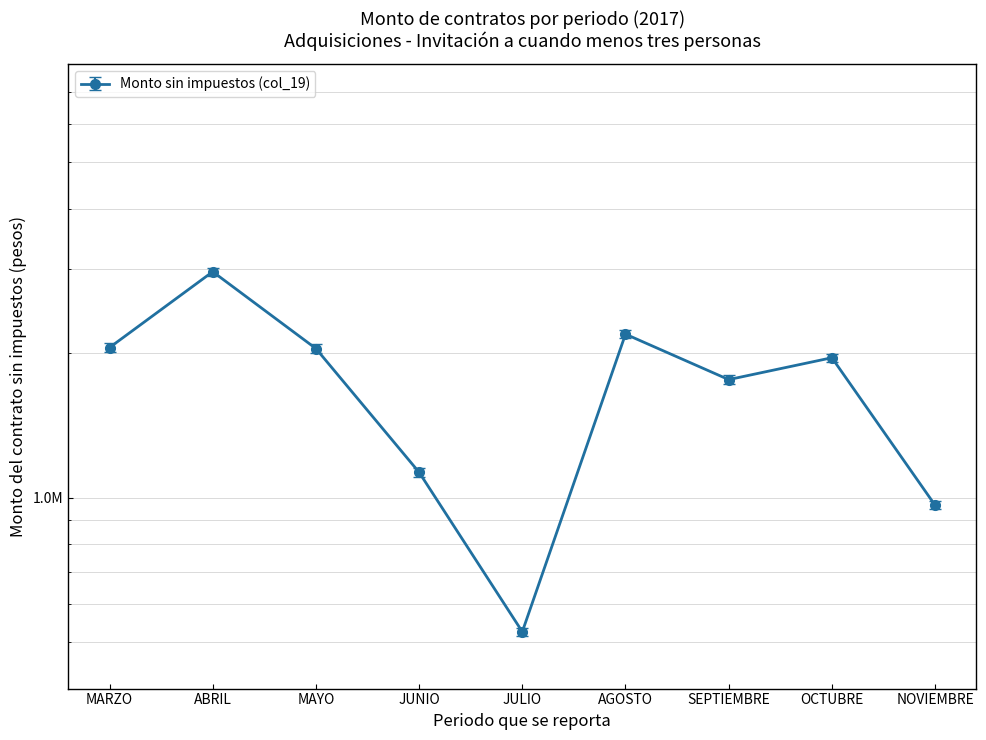

What is the average value?

1731095.8